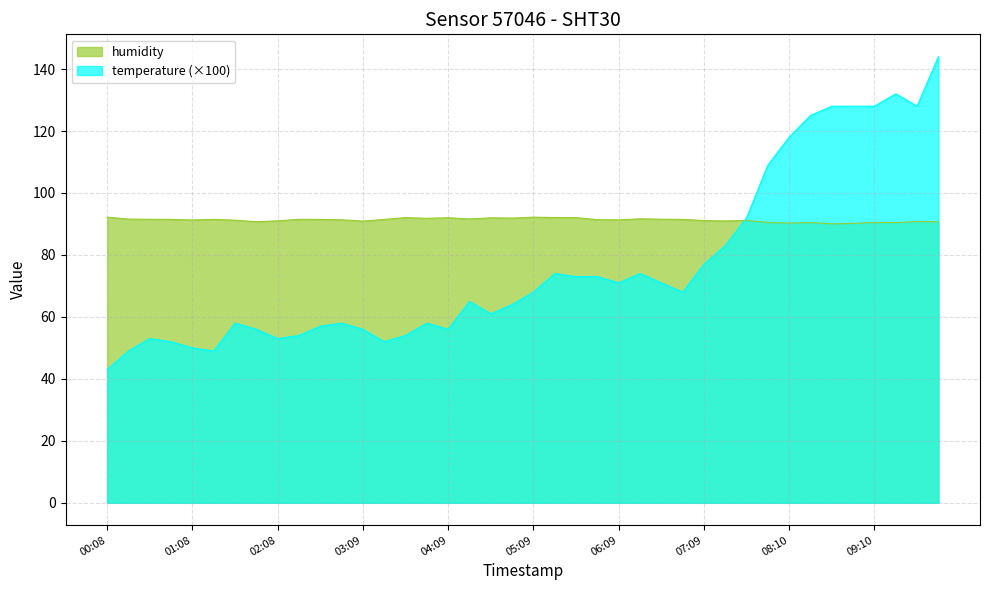

What is the difference between the maximum and minimum values in the humidity series?

2.2